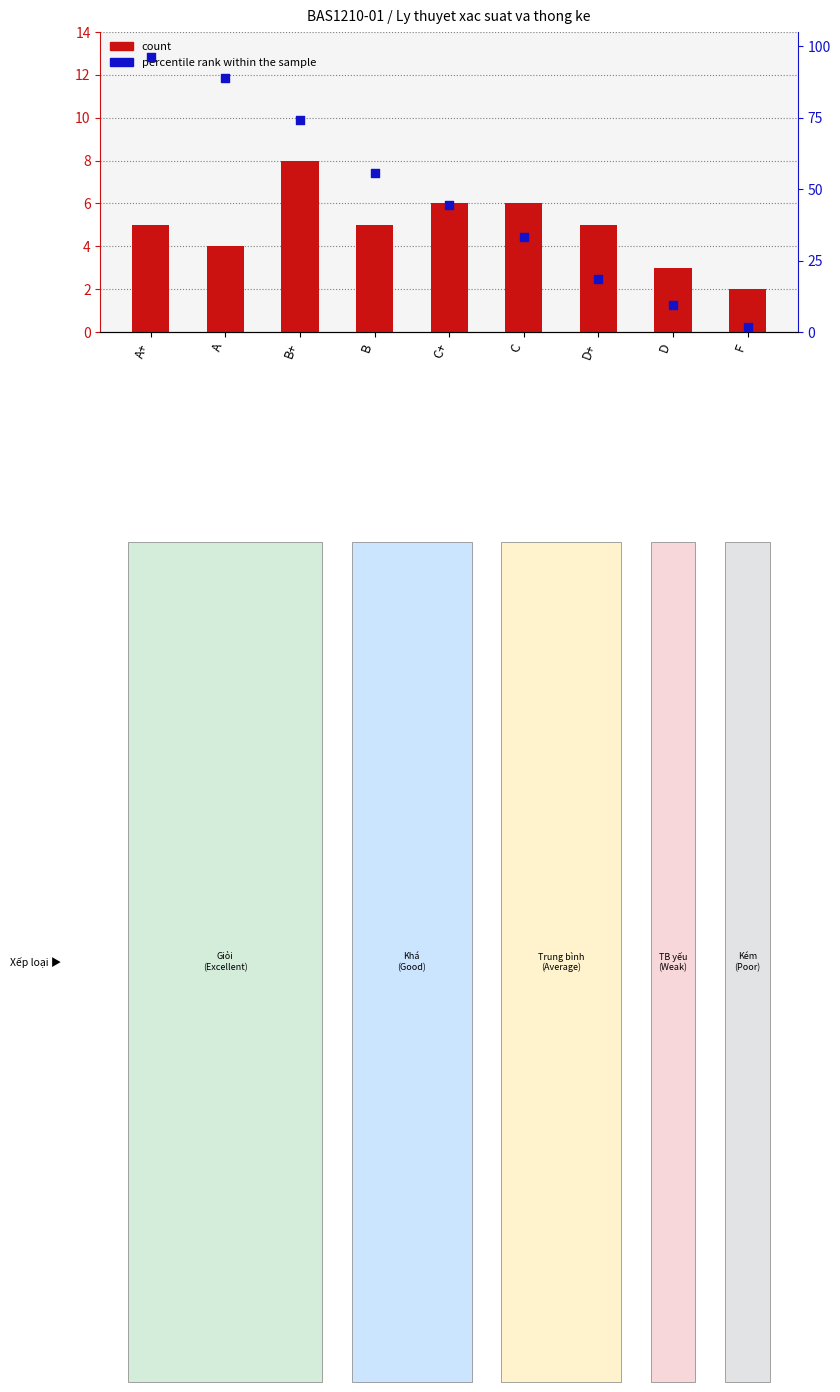

Which series has the largest total across all categories?

percentile rank within the sample